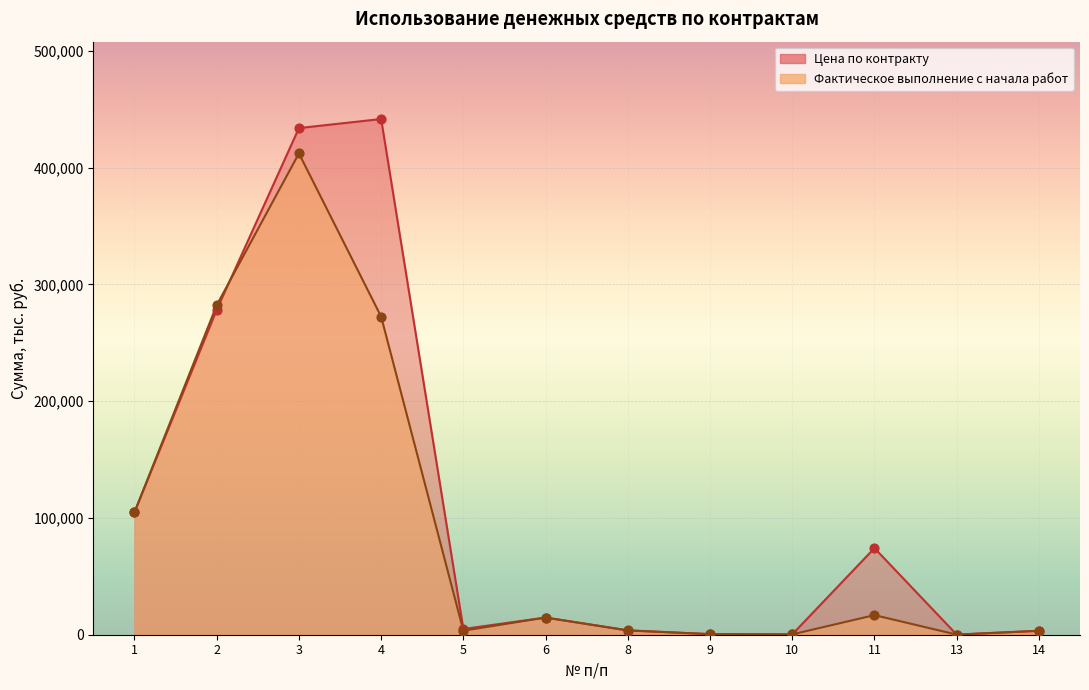

What are all the series names shown in the legend?

Фактическое выполнение с начала работ (тыс.руб.), Цена по контракту (тыс.руб.)